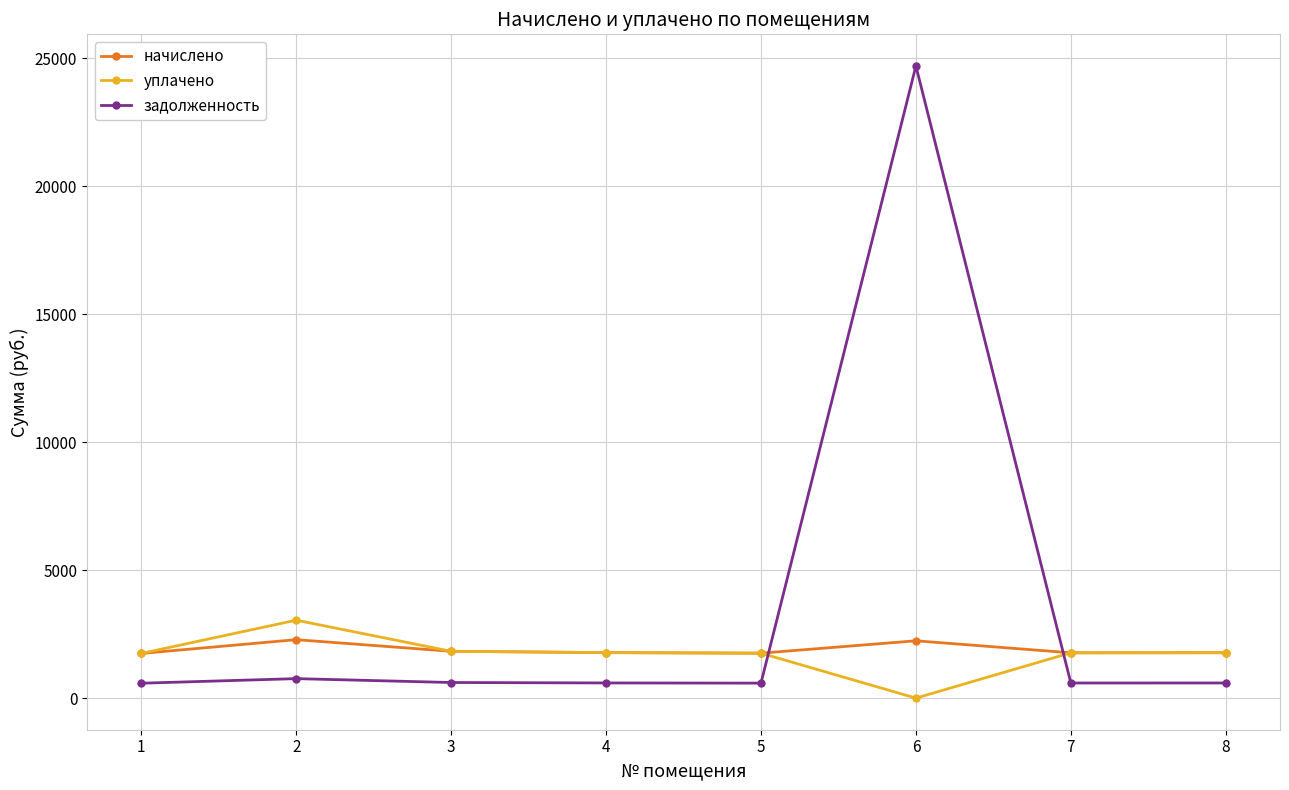

The value of начислено at 6 is 1047.9. True or false?

False